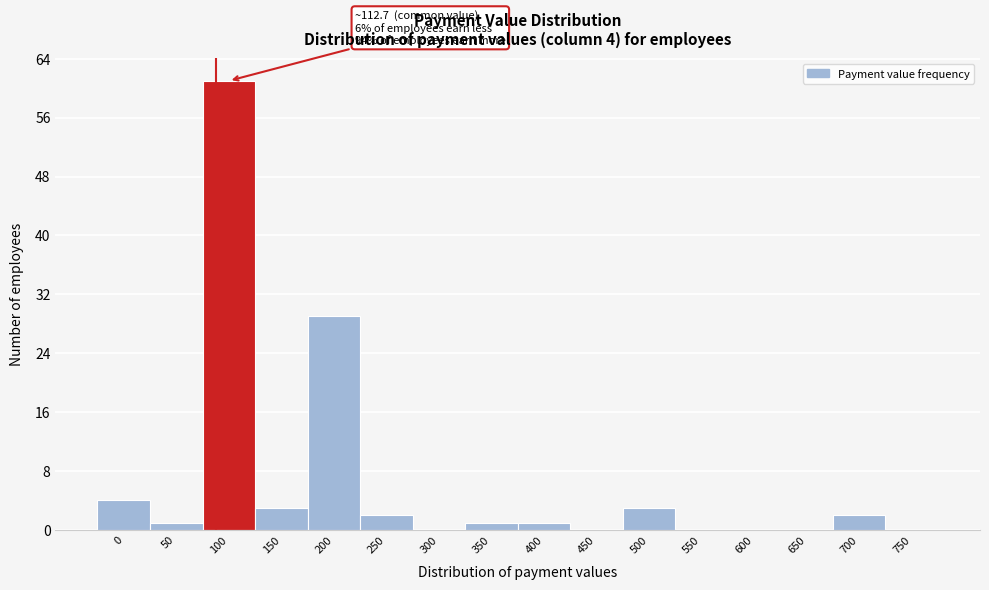

Reading right to left, what are all the values shown in this chart?

750=0	700=2	650=0	600=0	550=0	500=3	450=0	400=1	350=1	300=0	250=2	200=29	150=3	100=61	50=1	0=4